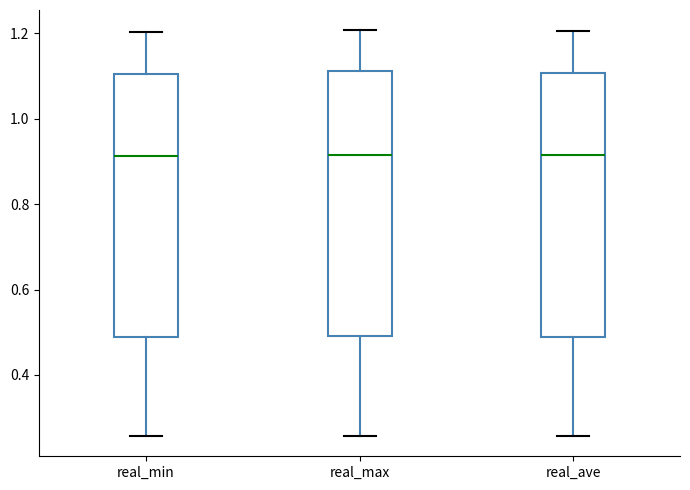

Reading left to right, transcribe this box plot: for each box, give where its median line is, the range the box spans, and where its two whiskers end, as read against the y-axis. The values are not printed on the chart, so give them approximately, as read against the axis.

real_min: median 0.92, box 0.48 to 1.10, whiskers 0.26 to 1.20
real_max: median 0.92, box 0.50 to 1.12, whiskers 0.26 to 1.20
real_ave: median 0.92, box 0.48 to 1.10, whiskers 0.26 to 1.20